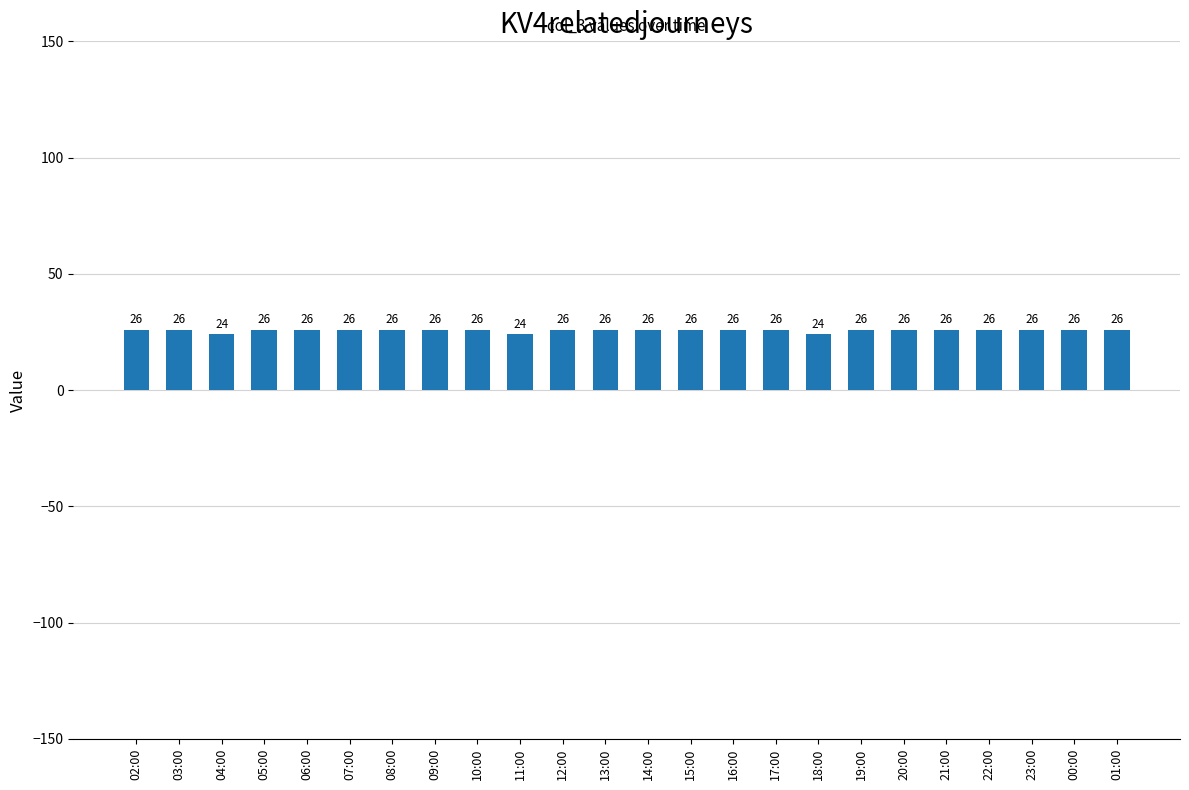

What is the greatest value displayed?

26